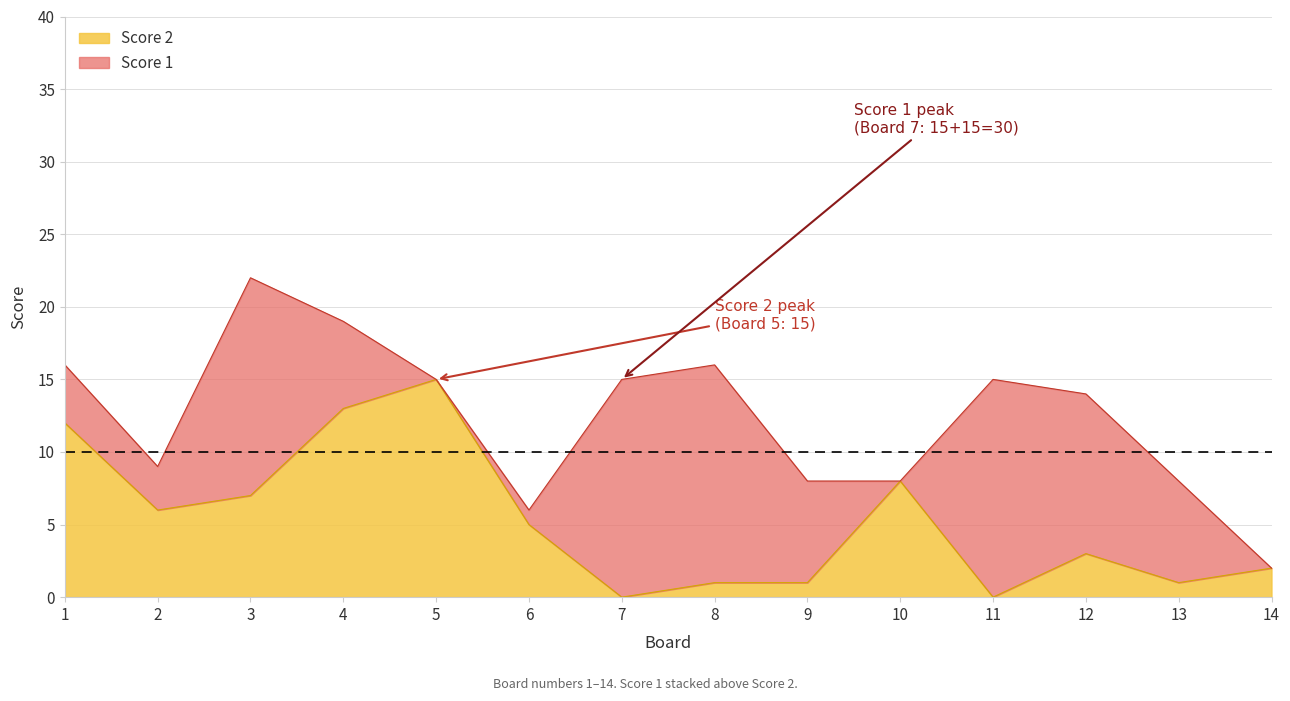

What is the value of the 2nd point from the left?

6